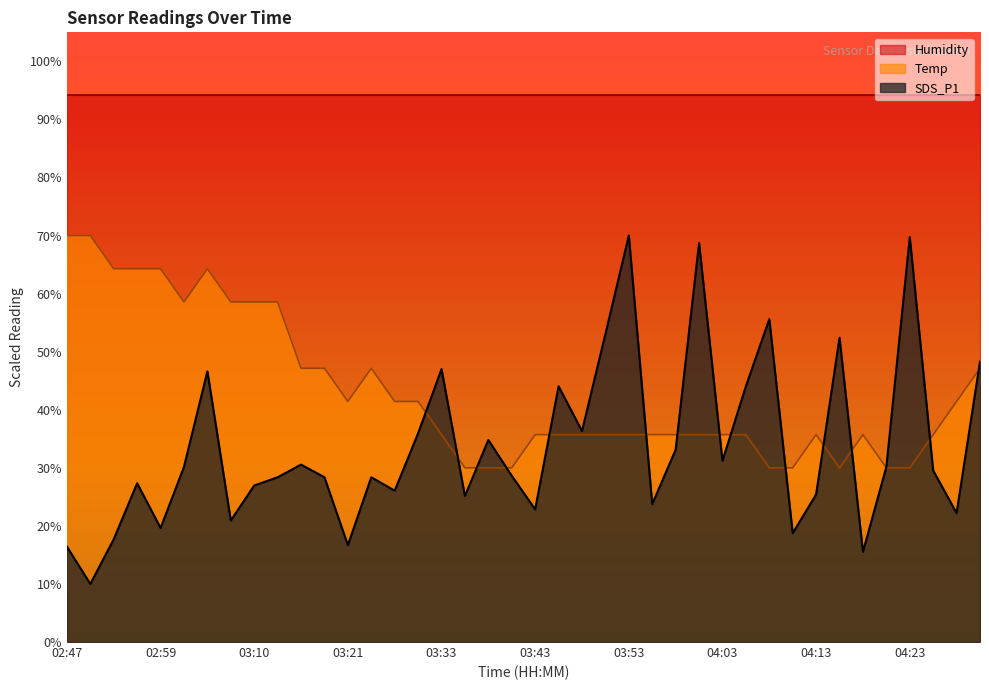

Rank the series at 02:59 from lowest to highest value.

SDS_P1, Temp, Humidity